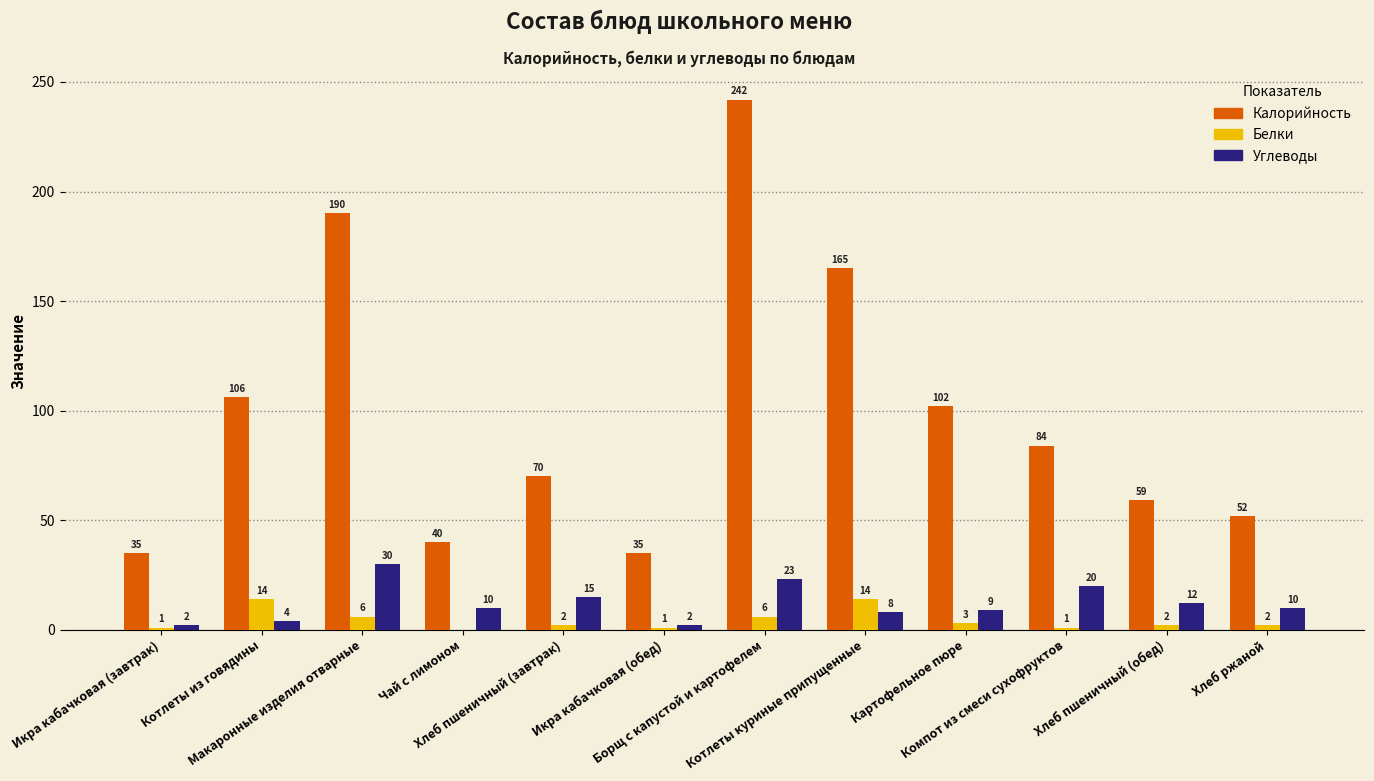

What is the sum of all Калорийность values?

1180